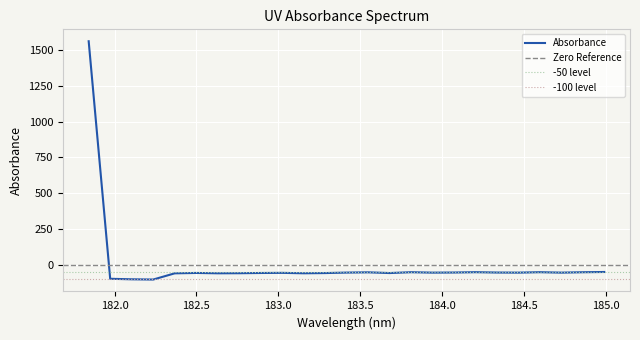

The chart shows a value of -54.0 at 184.0735234058. True or false?

True